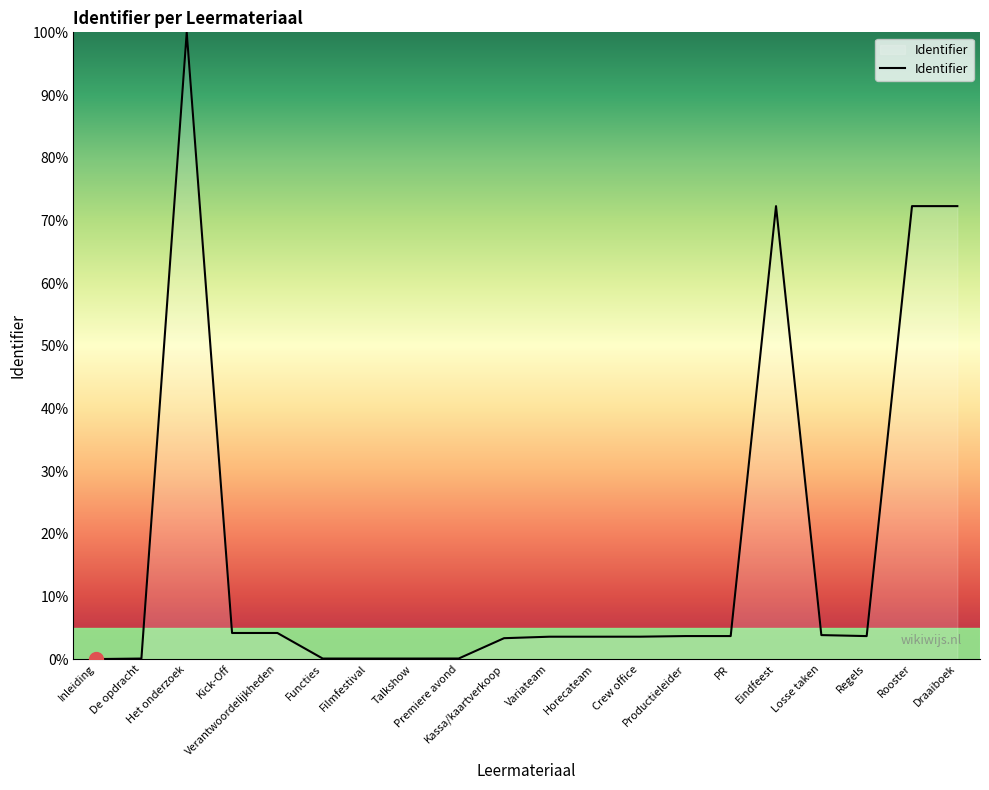

How many lines are shown in the chart?

1